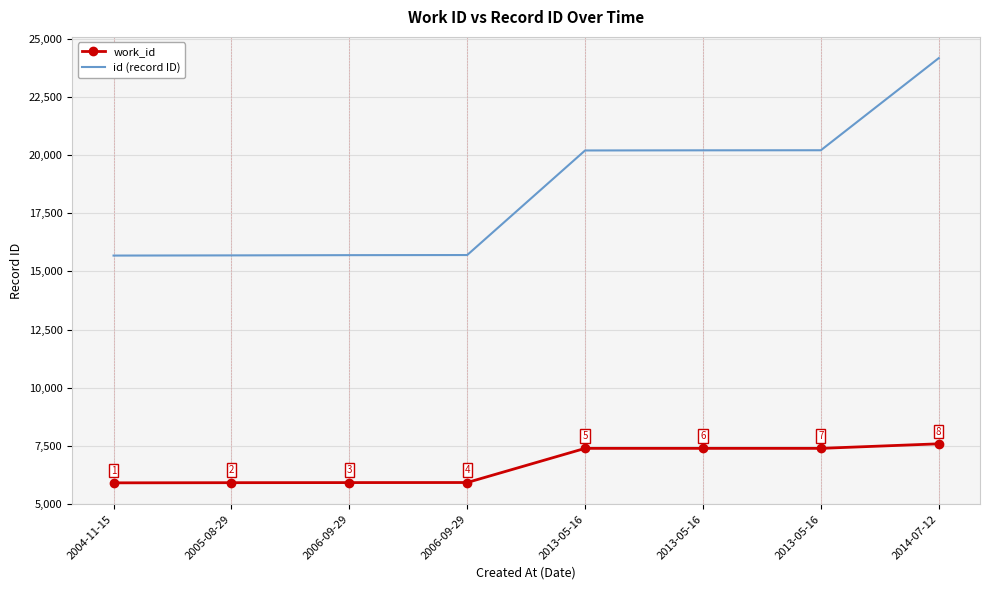

True or false: id (record ID) has a value of 8956 at 2013-05-16.

False